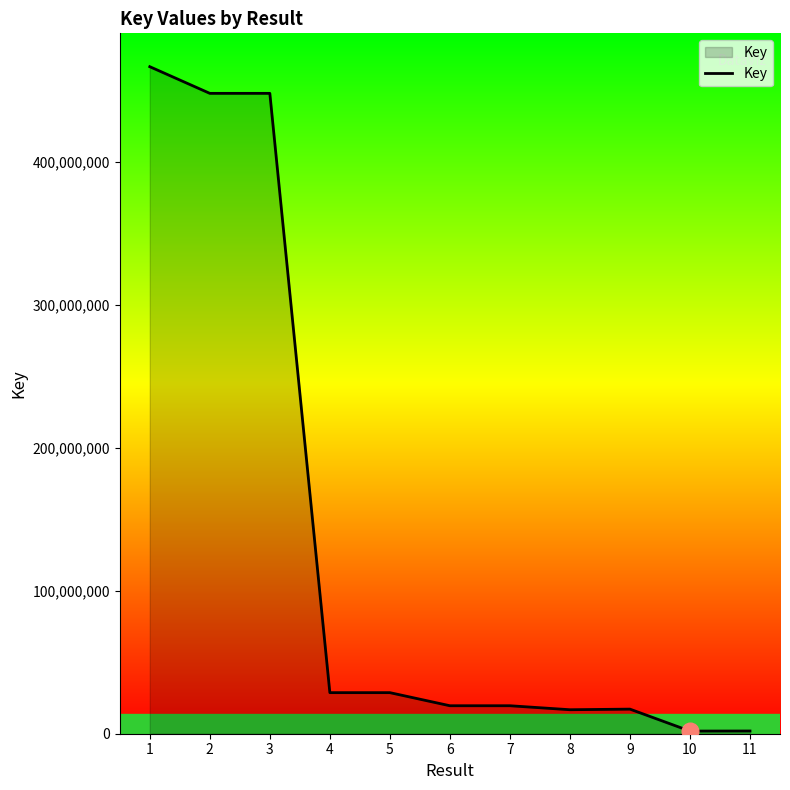

The value at 5 is 46192327. True or false?

False